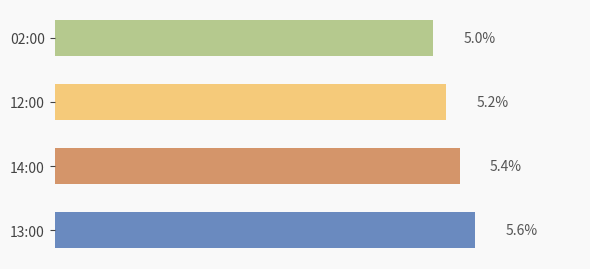

Which label corresponds to the largest value in the chart?

13:00